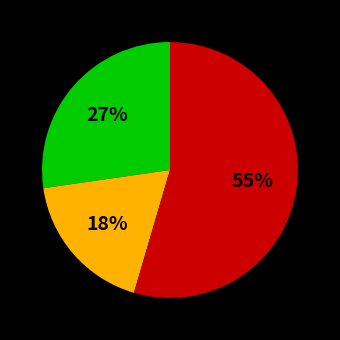

Does any single category account for the majority?

Yes